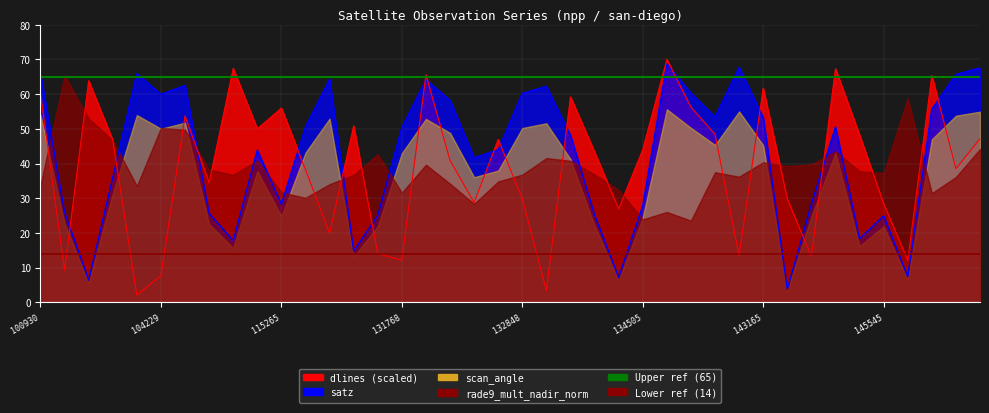

What is the difference between the highest and lowest values at 104229?

51